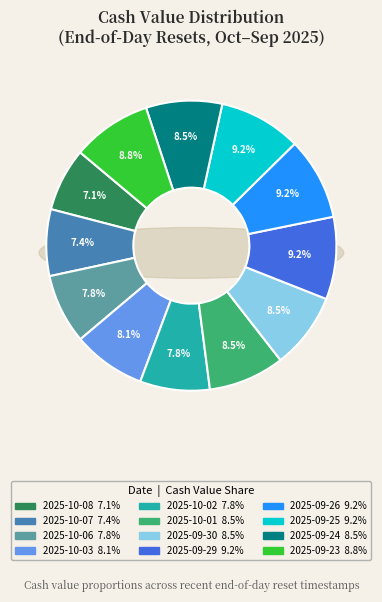

How many slices are in this pie chart?

12